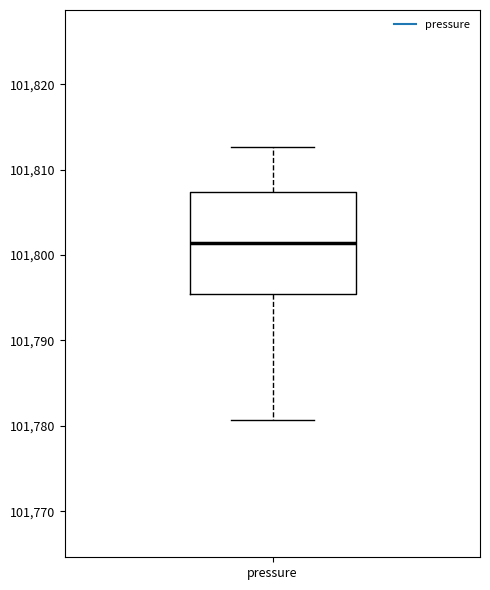

Where does the median line of the box for pressure sit on the y-axis? The values are not printed on the chart, so give them approximately, as read against the axis.

101801